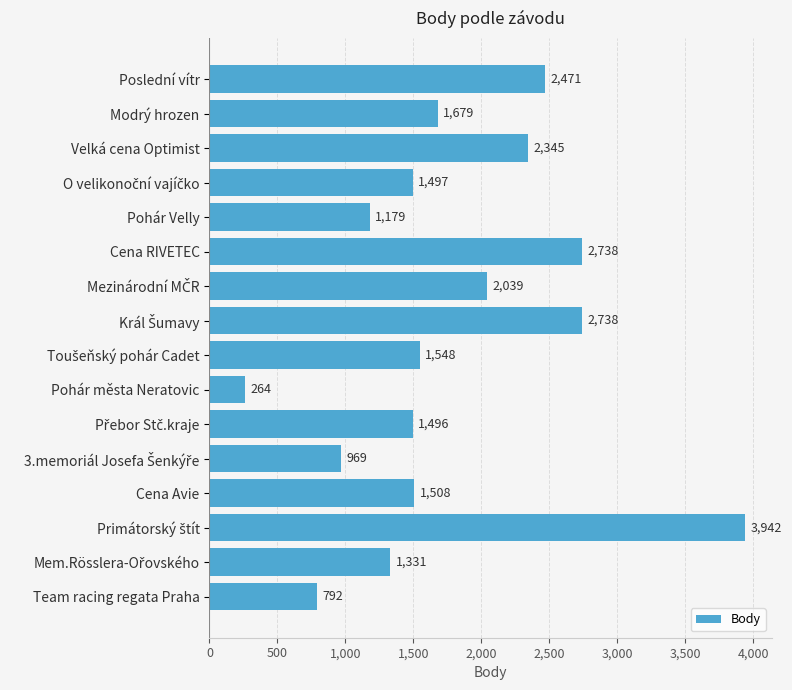

Which has a higher value, Pohár města Neratovic or Modrý hrozen?

Modrý hrozen